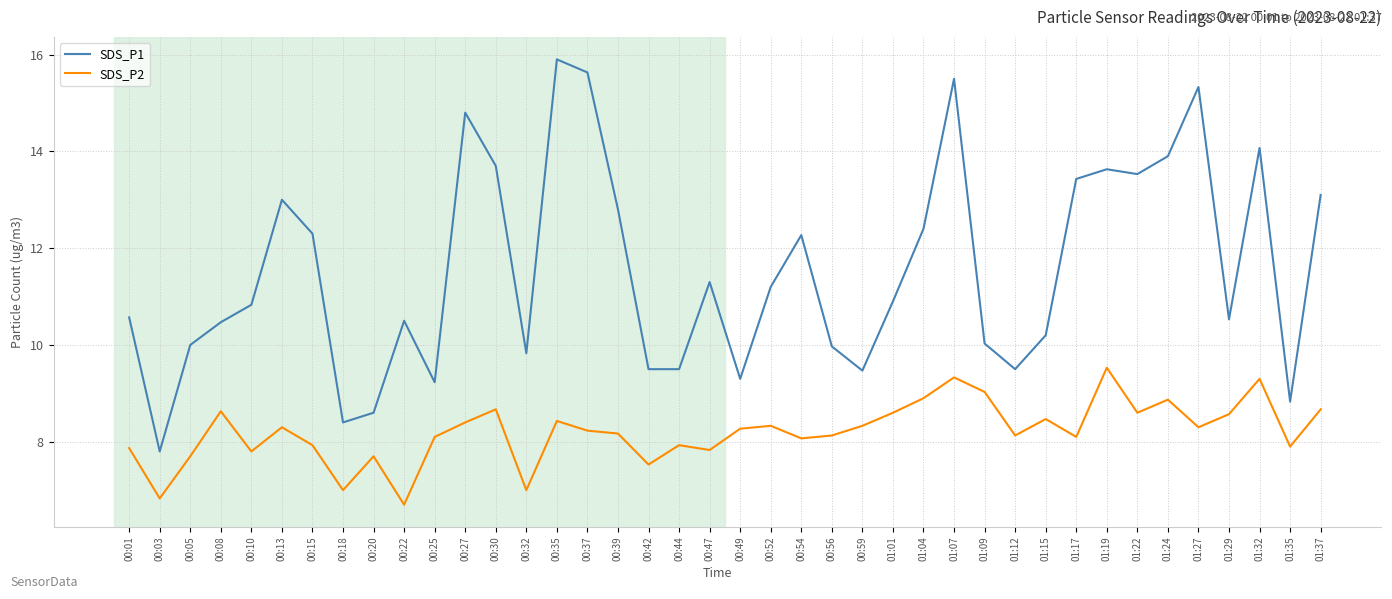

The value of SDS_P1 at 01:19 is 8.1. True or false?

False